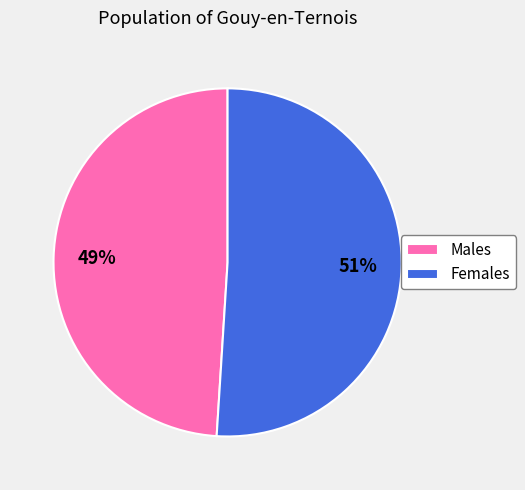

How many slices are in this pie chart?

2